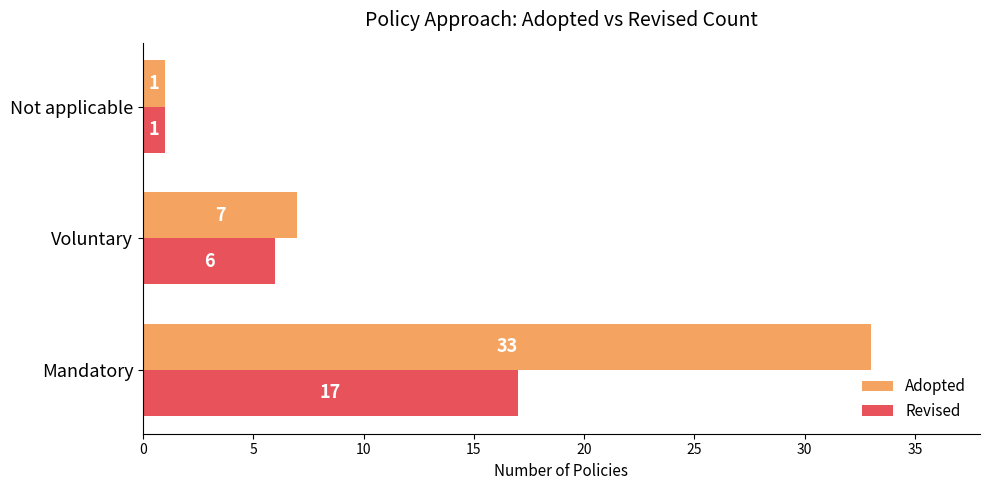

The Revised series shows 1 at Not applicable. True or false?

True